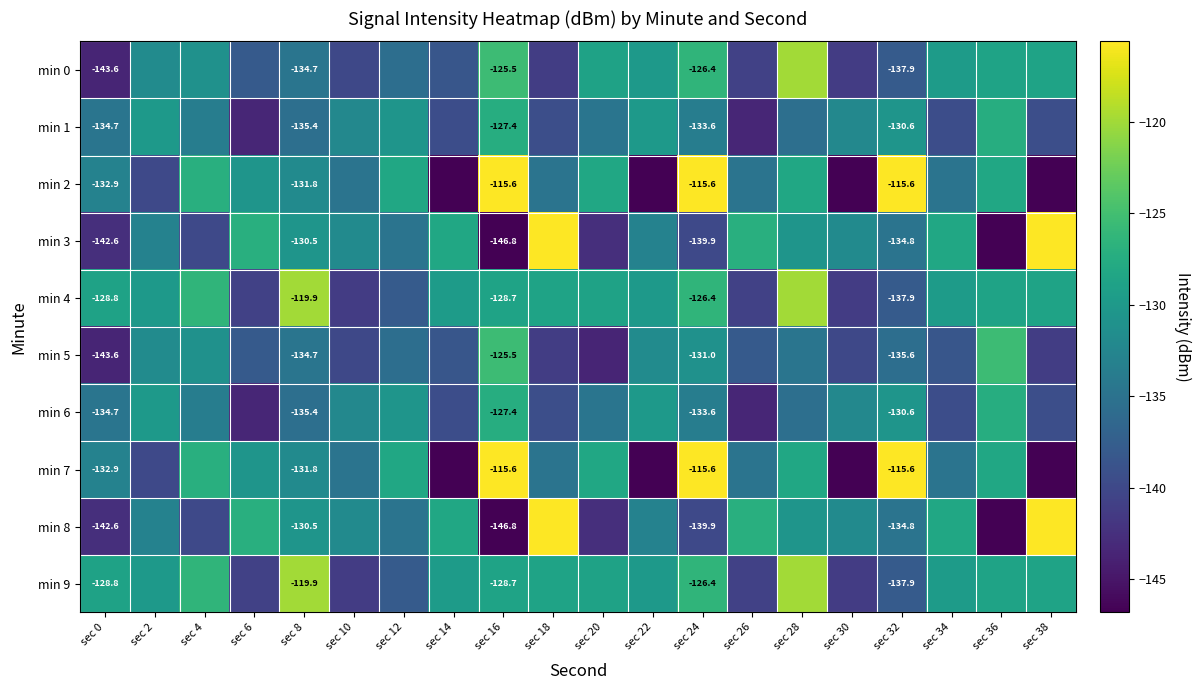

Read the min 1 value at sec 32.

-130.6